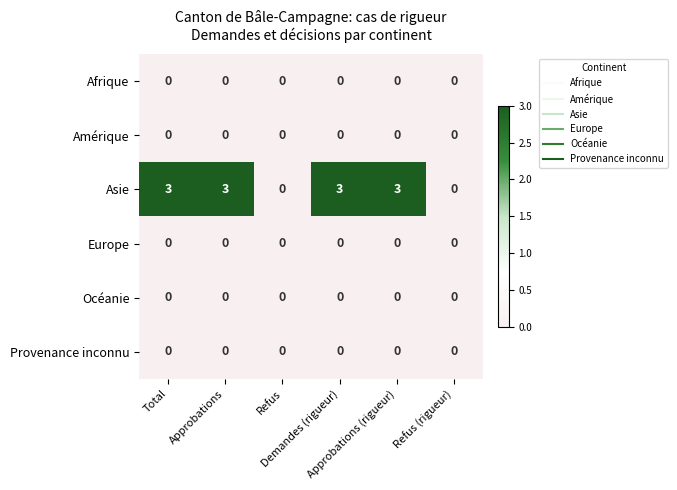

Which series has the largest range (max minus min)?

Asie